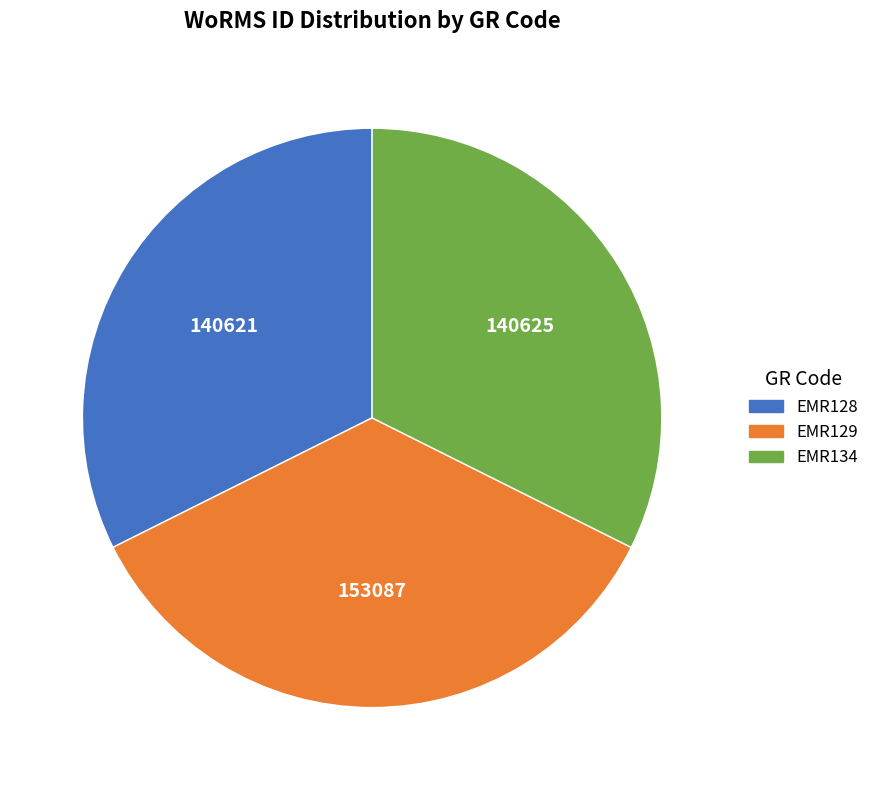

Combined, do EMR129 and EMR134 account for over 50%?

Yes